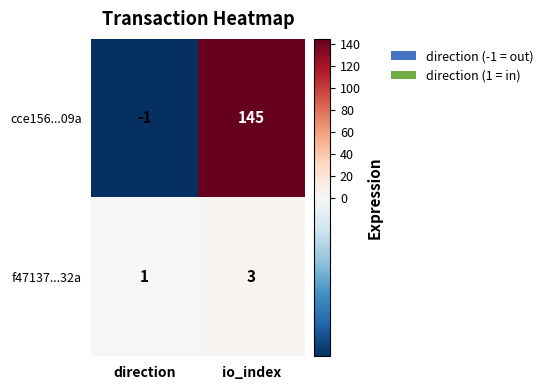

Reading left to right, what are all the values shown in this chart?

cce156...09a: -1	145
f47137...32a: 1	3